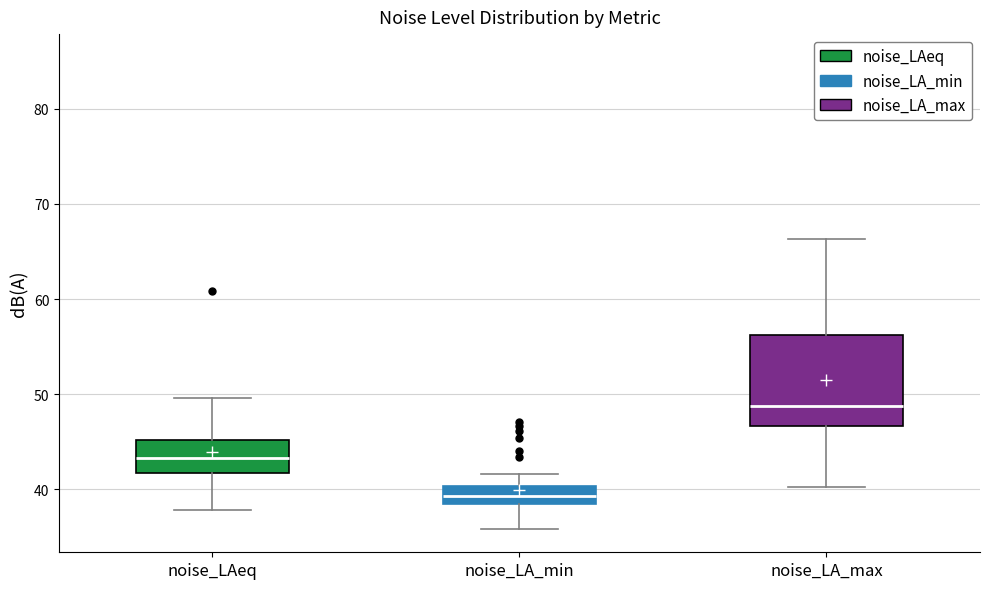

Reading left to right, transcribe this box plot: for each box, give where its median line is, the range the box spans, and where its two whiskers end, as read against the y-axis. The values are not printed on the chart, so give them approximately, as read against the axis.

noise_LAeq: median 43, box 42 to 45, whiskers 38 to 50
noise_LA_min: median 39 (inside the box), box 39 to 40, whiskers 36 to 42
noise_LA_max: median 49, box 47 to 56, whiskers 40 to 66